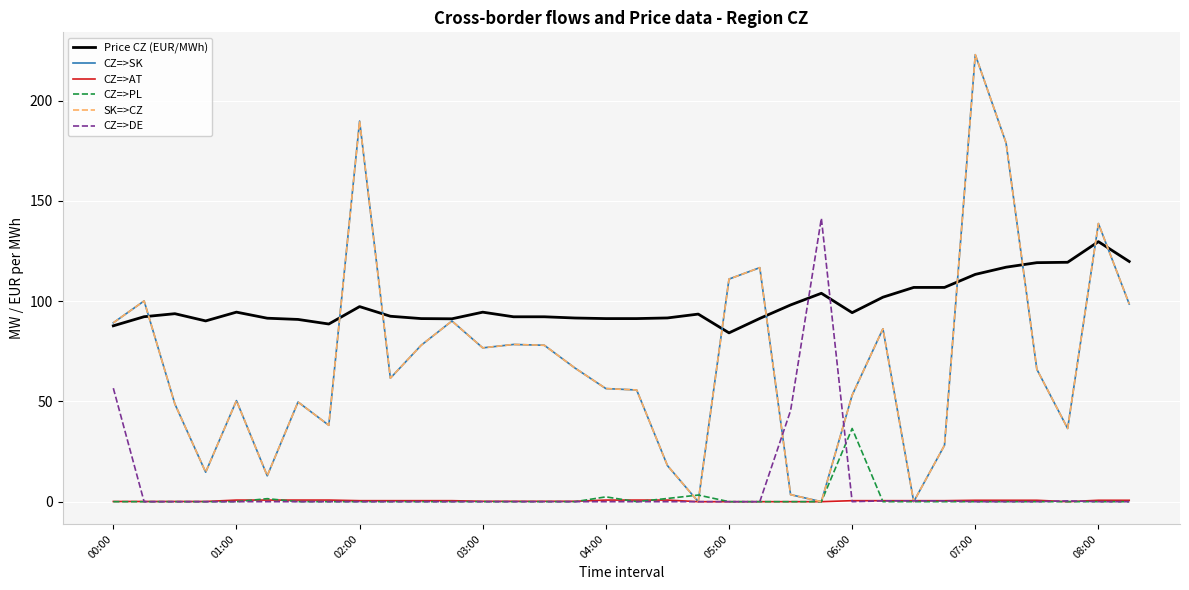

Does the chart display data point markers on the line(s)?

No